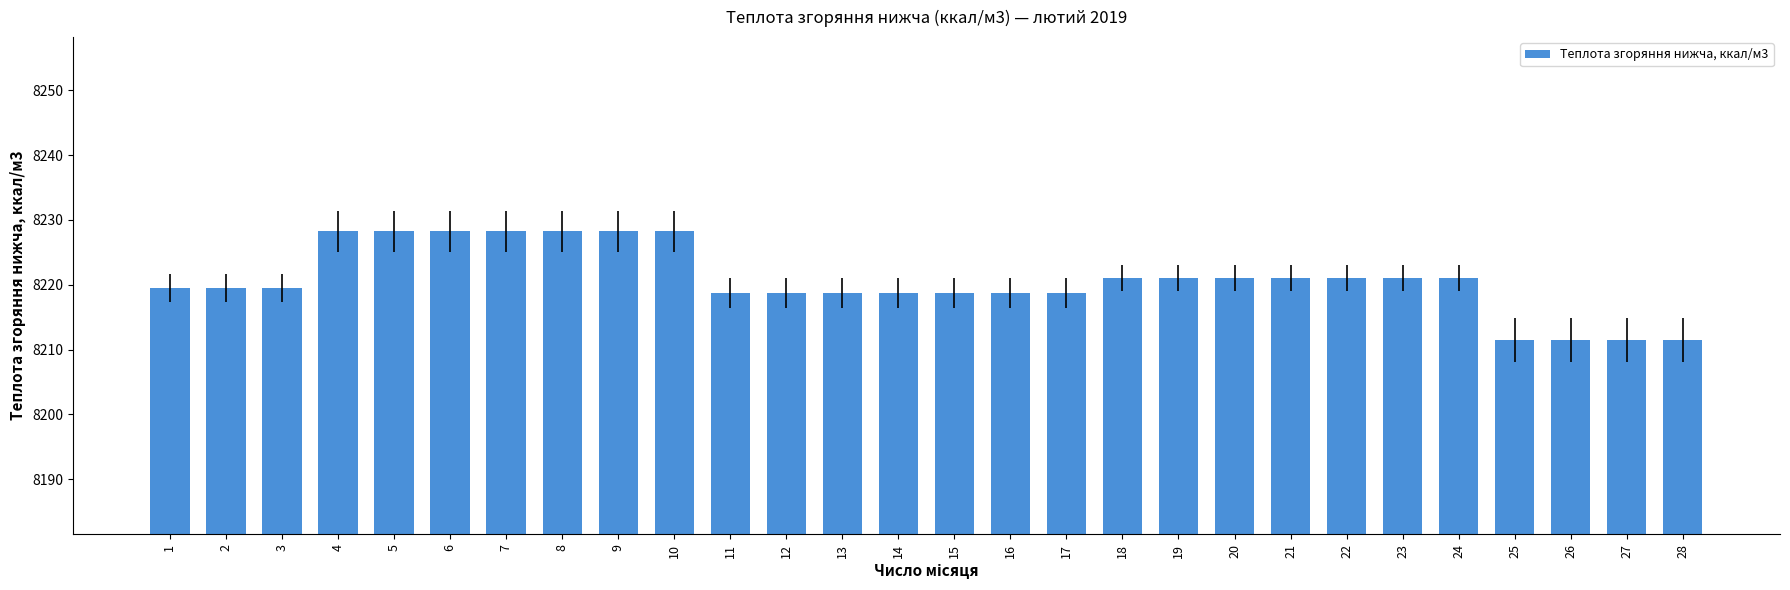

Reading right to left, what are all the values shown in this chart?

8211.5	8211.5	8211.5	8211.5	8221.1	8221.1	8221.1	8221.1	8221.1	8221.1	8221.1	8218.7	8218.7	8218.7	8218.7	8218.7	8218.7	8218.7	8228.2	8228.2	8228.2	8228.2	8228.2	8228.2	8228.2	8219.5	8219.5	8219.5